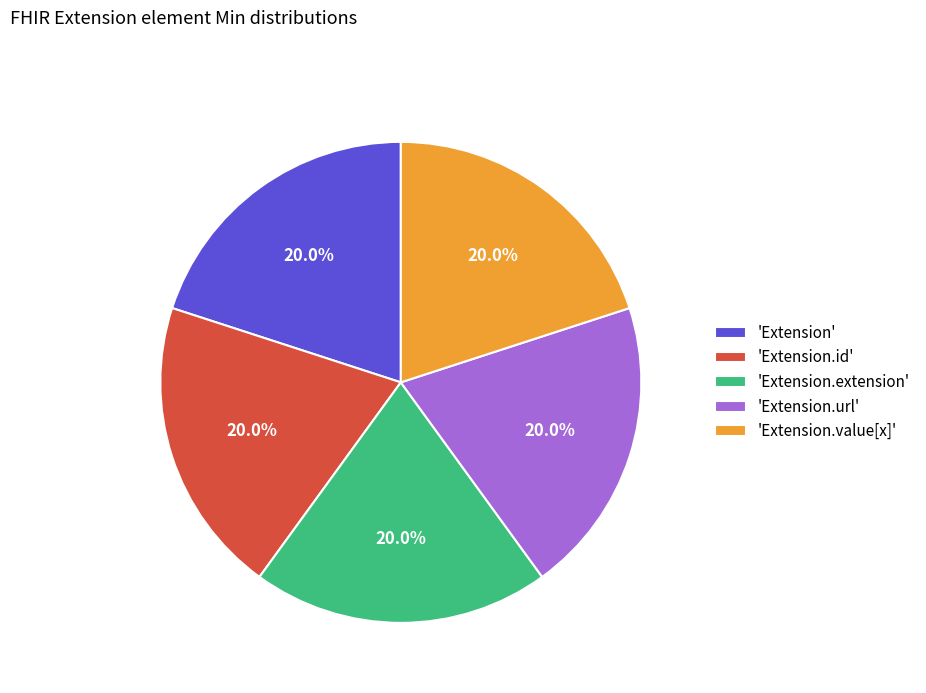

Approximately how many times larger is the value at 'Extension.value[x]' compared to 'Extension.url'?

1.0